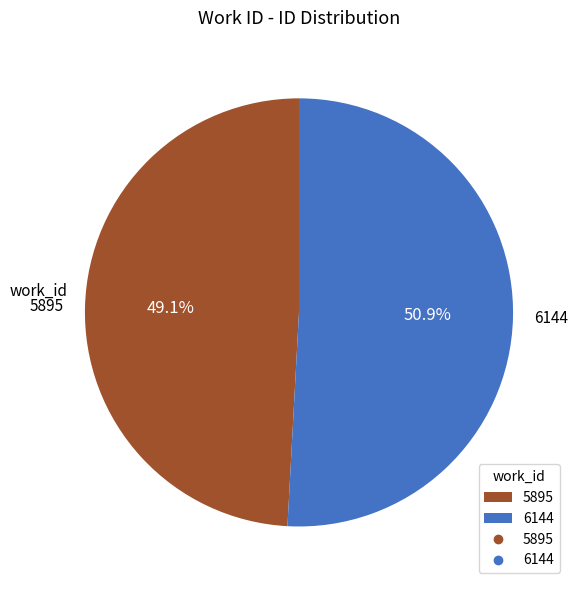

Is there any slice that represents more than half of the pie?

Yes